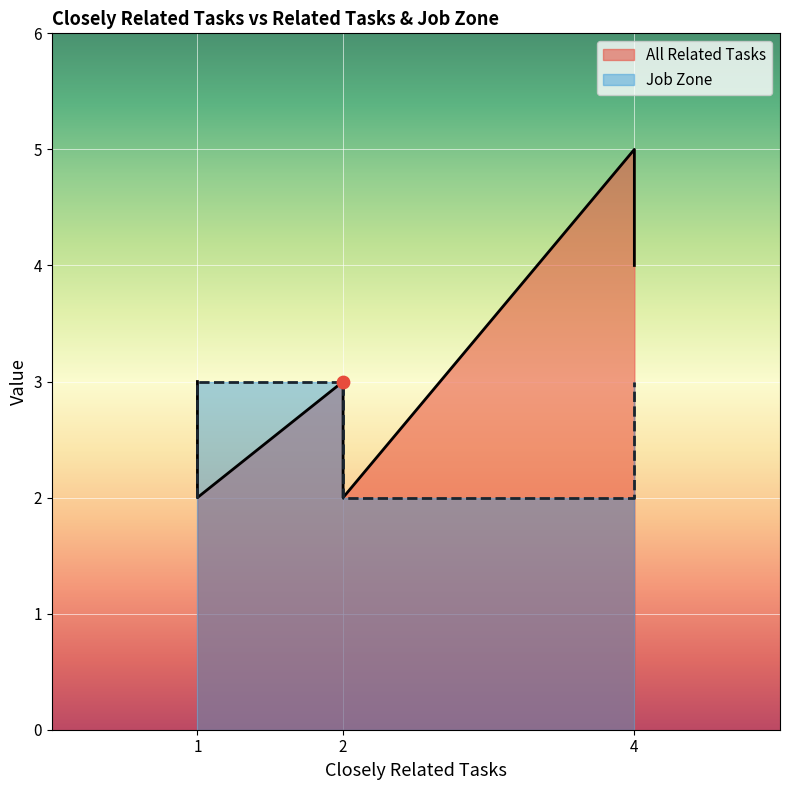

Which series reaches the minimum Y coordinate?

All Related Tasks